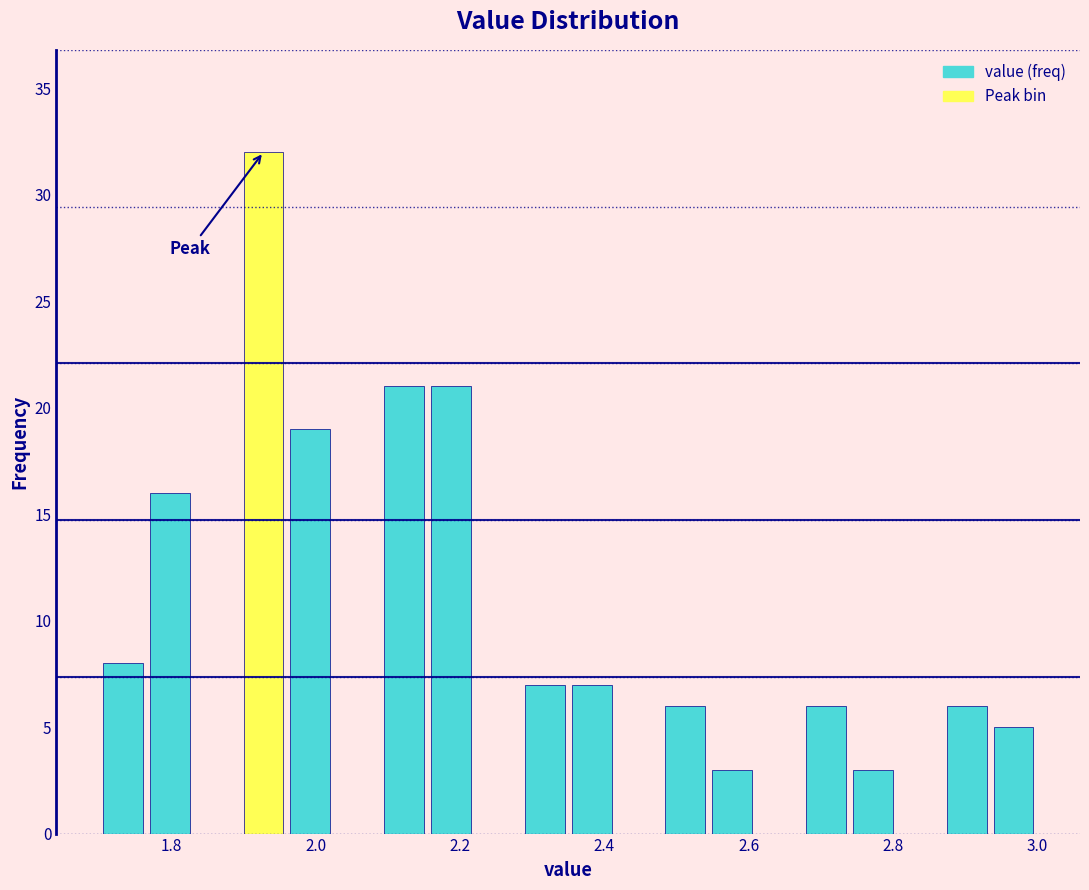

Around what value on the x-axis is the tallest bar? Give the approximate position of its centre, as read against the axis.

1.92